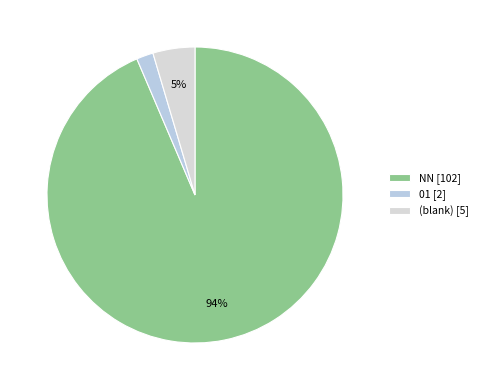

Which category accounts for the majority?

NN [102]